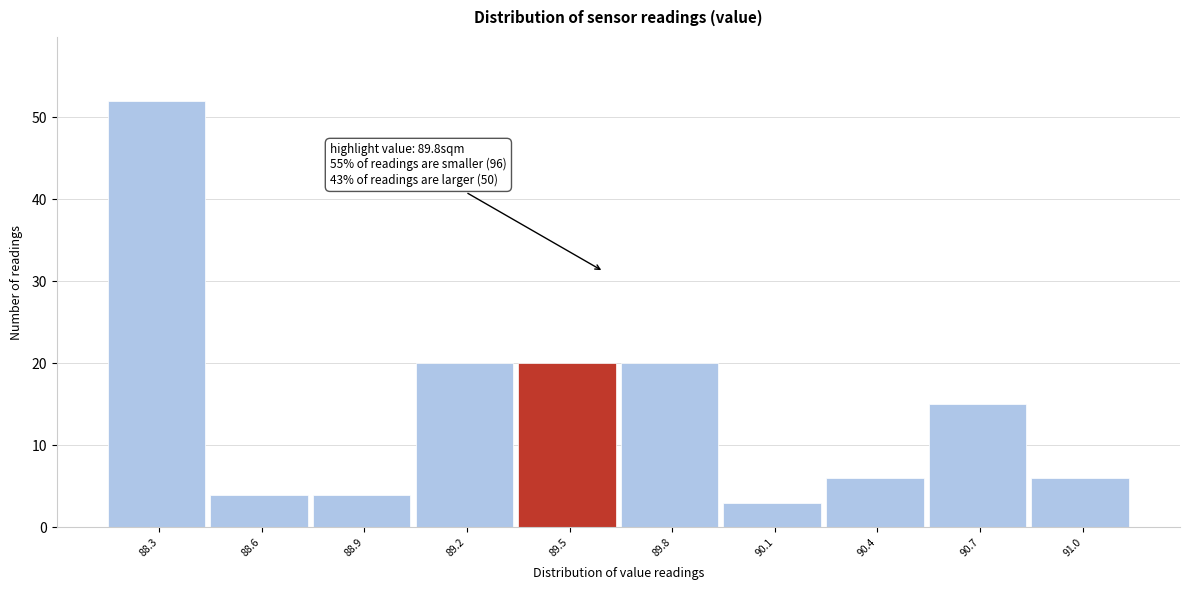

Reading right to left, list all the values displayed in this chart.

6	15	6	3	20	20	20	4	4	52